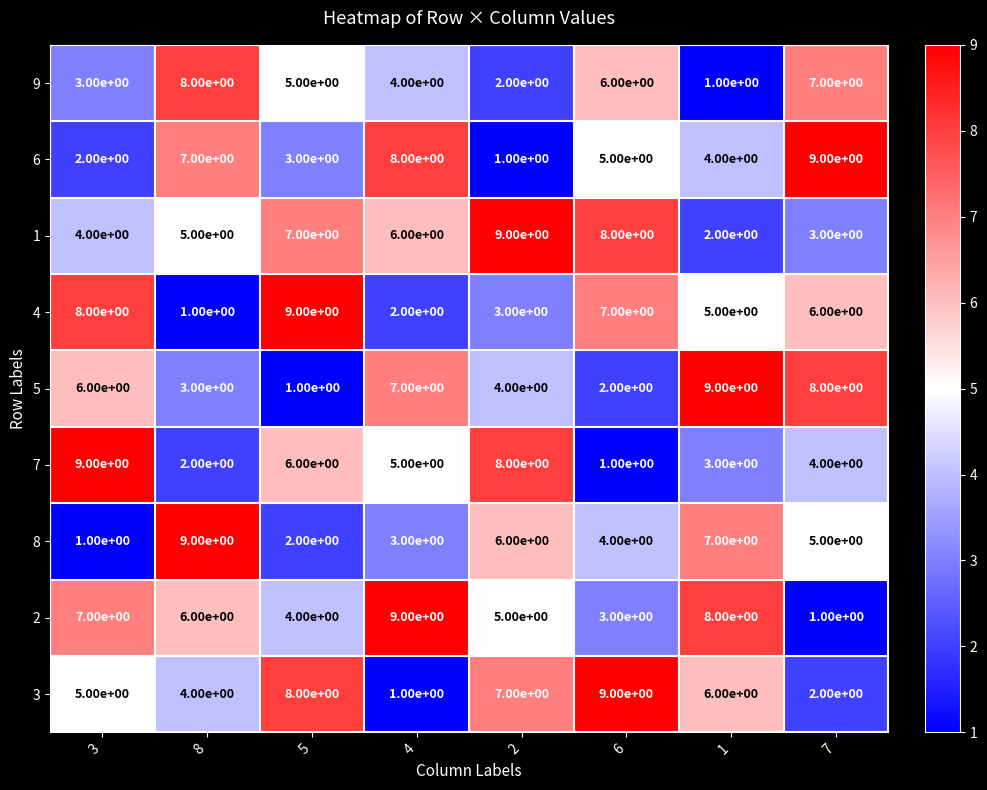

What is the smallest value displayed?

1